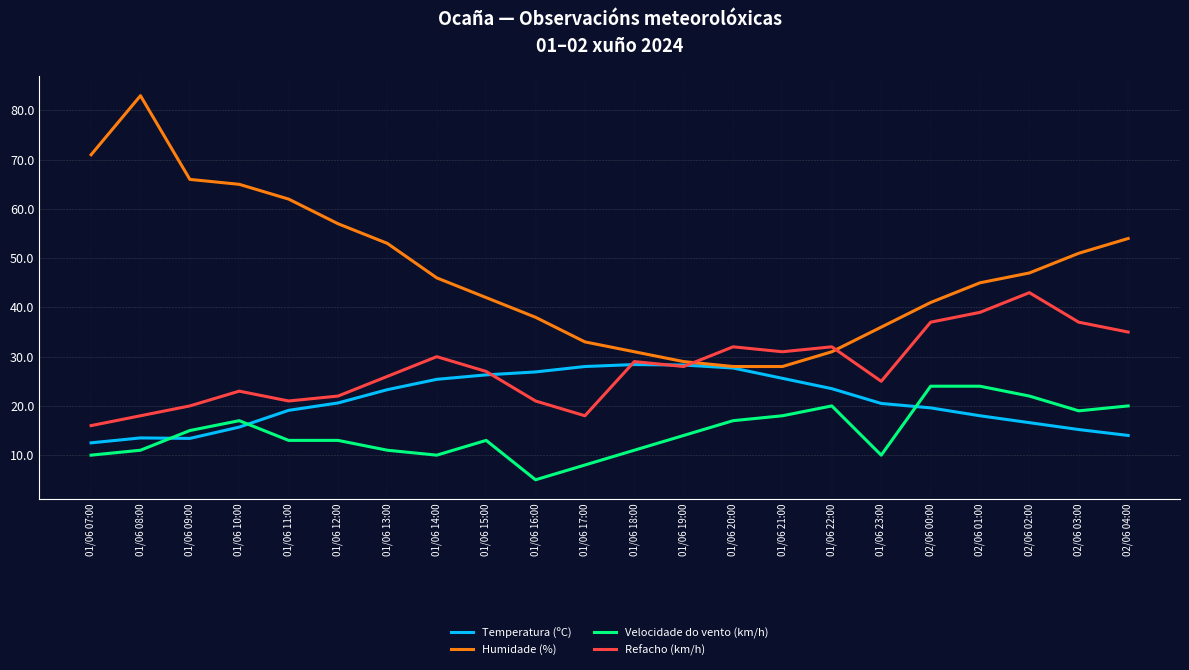

True or false: Refacho (km/h) and Temperatura (ºC) intersect in this chart.

True